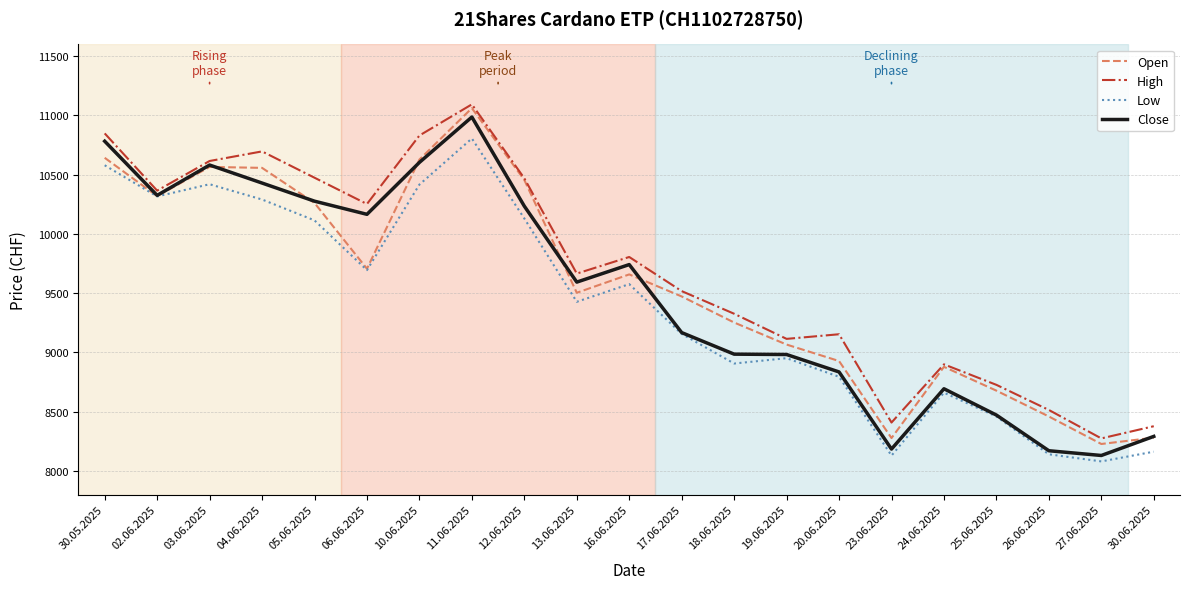

At 11.06.2025, list the series in order from largest to smallest.

High, Open, Close, Low